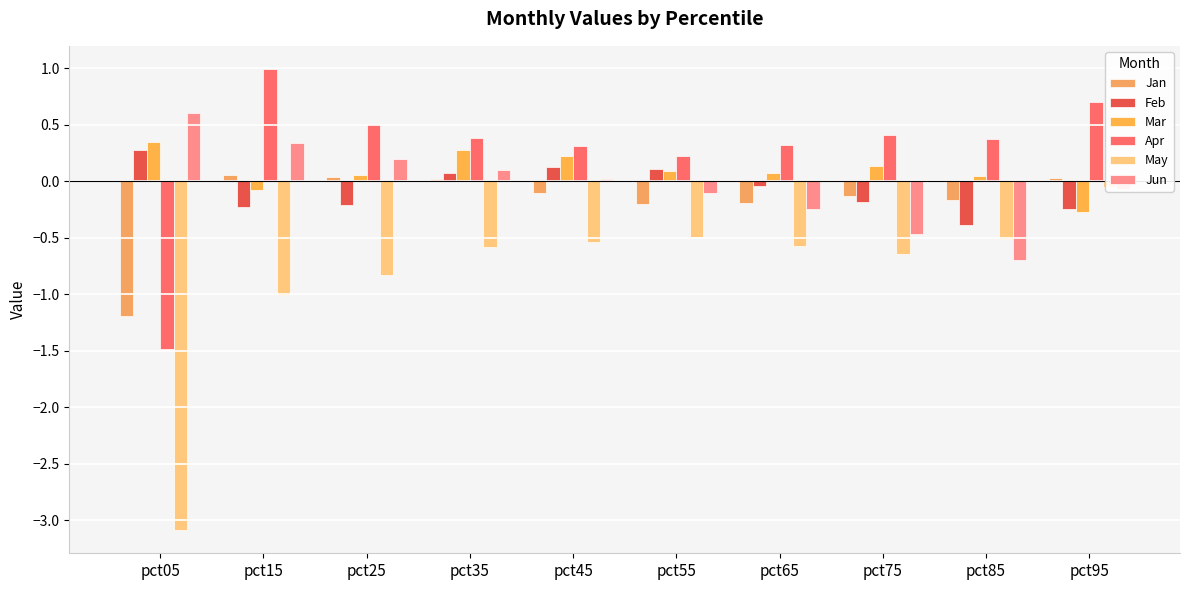

What is the difference between the highest and lowest values at pct15?

2.0